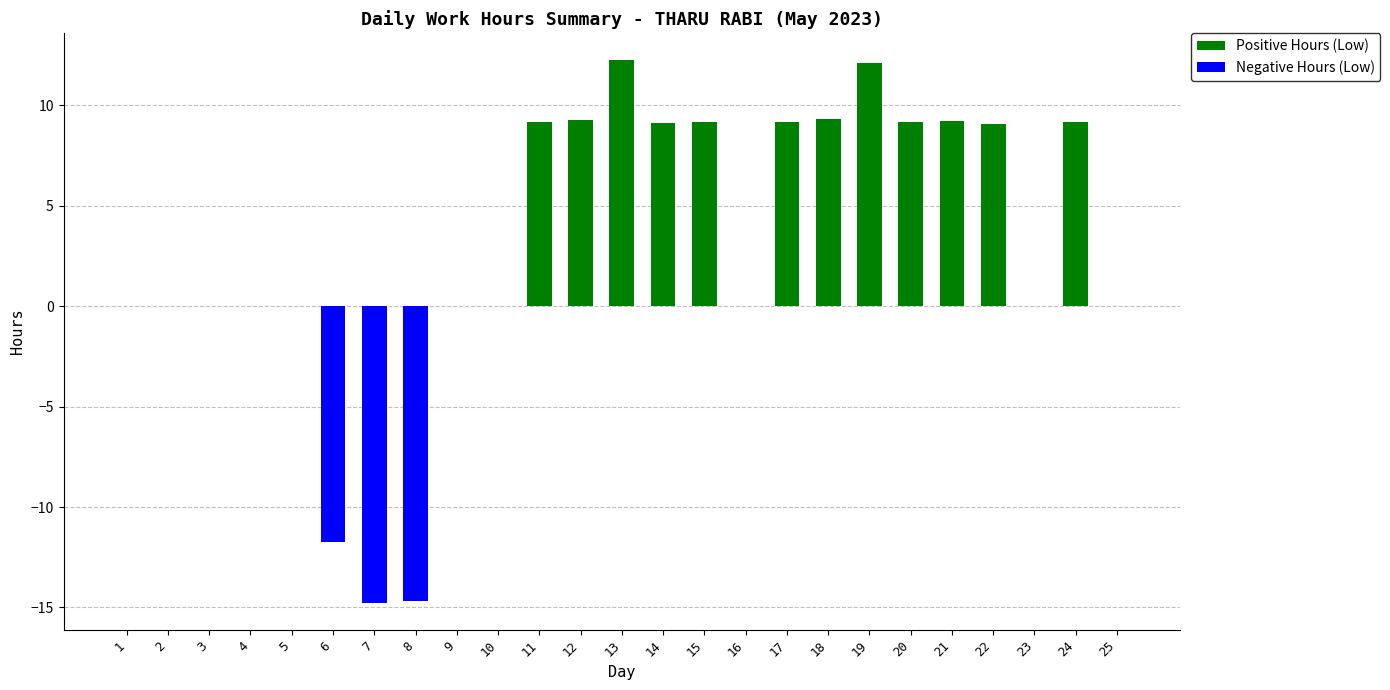

What is the greatest value displayed?

12.2